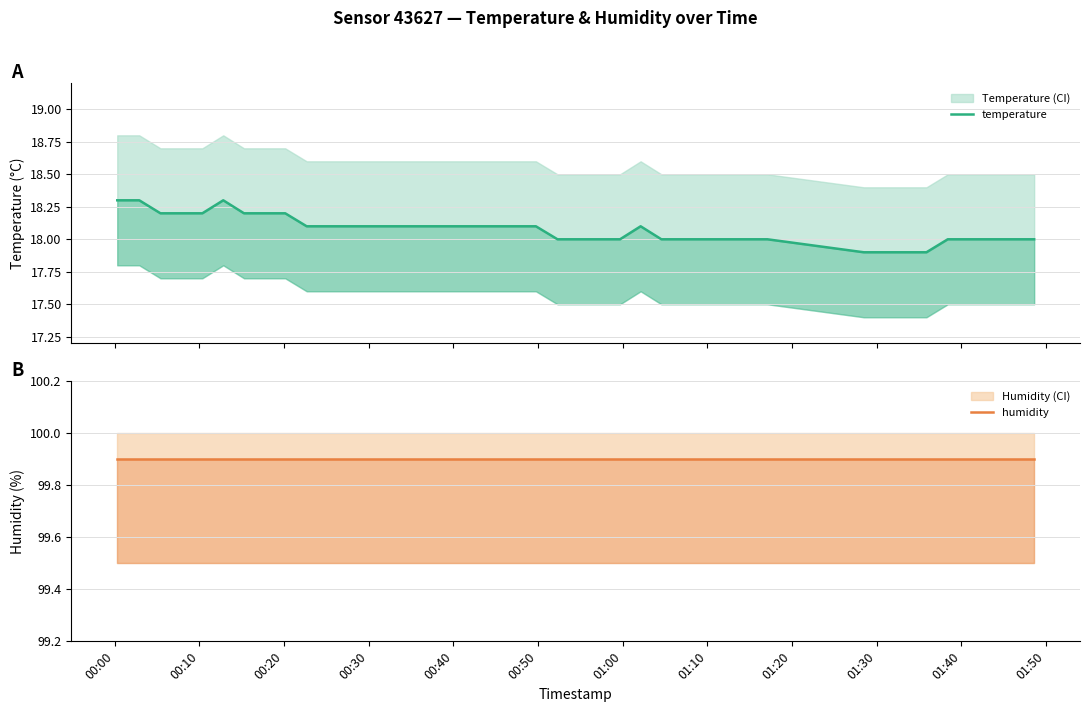

What is the sum of all humidity values?

3996.0